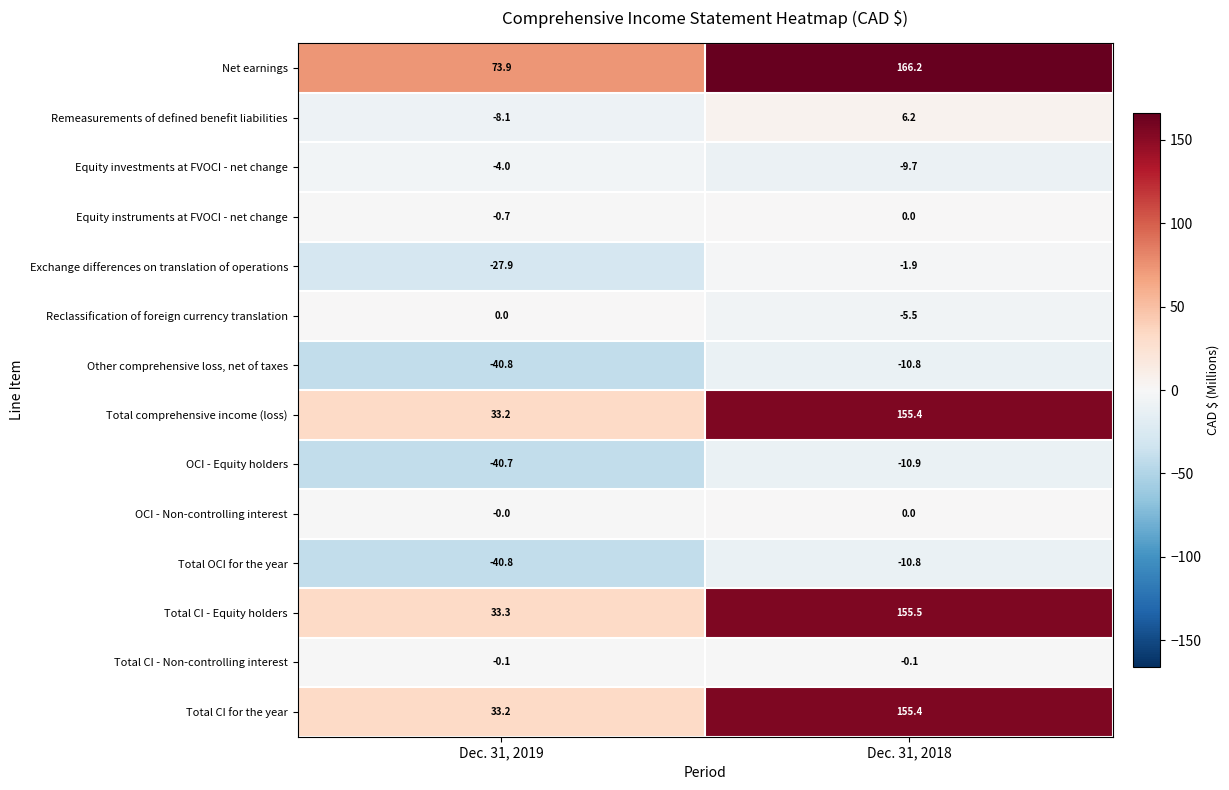

Which category has the lowest value across all series?

Dec. 31, 2019